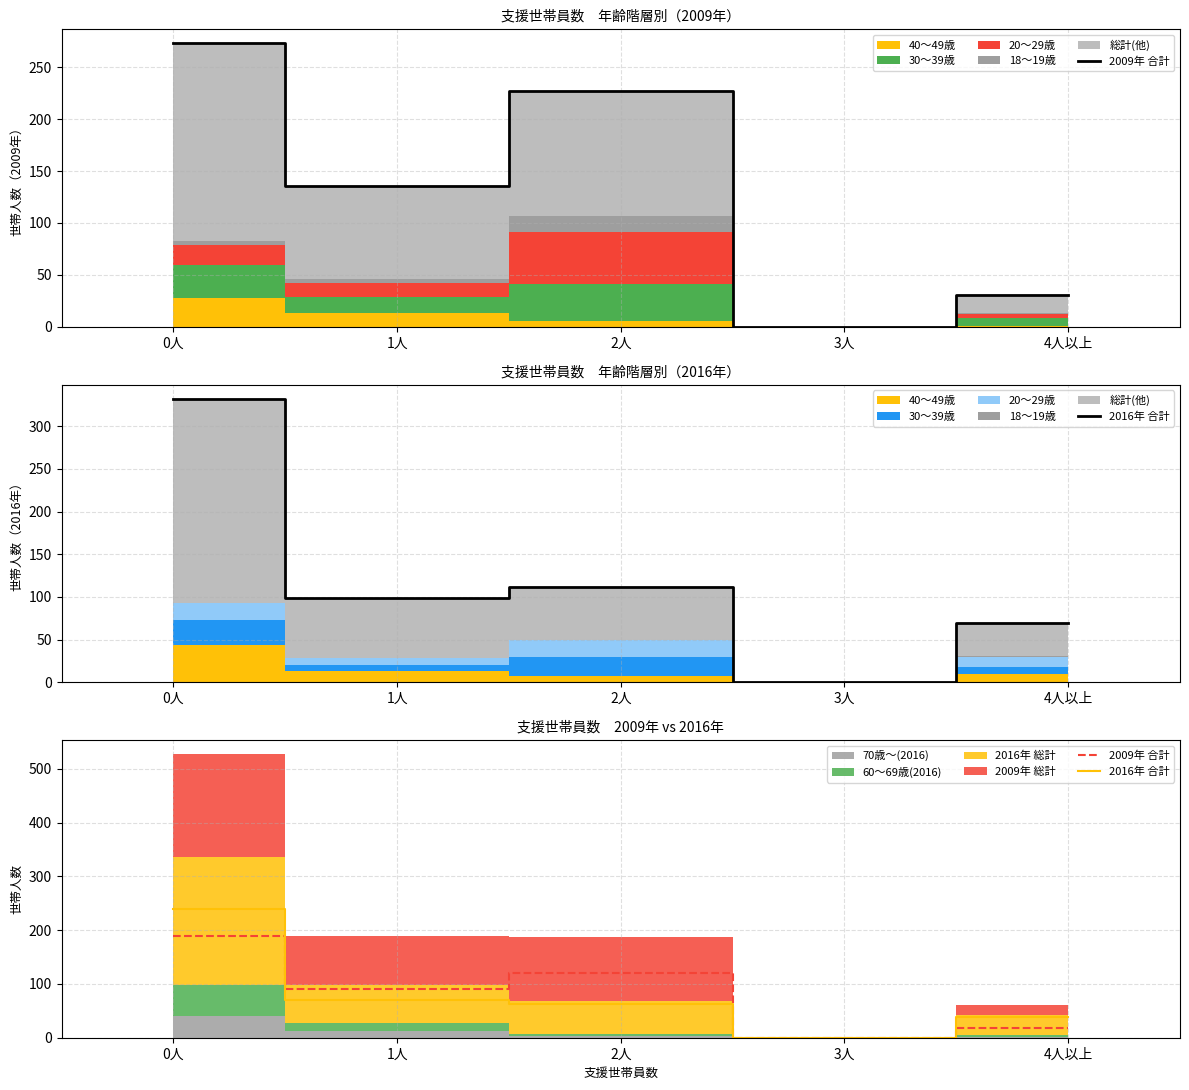

Where is the first local maximum for 2009年 合計?

2人